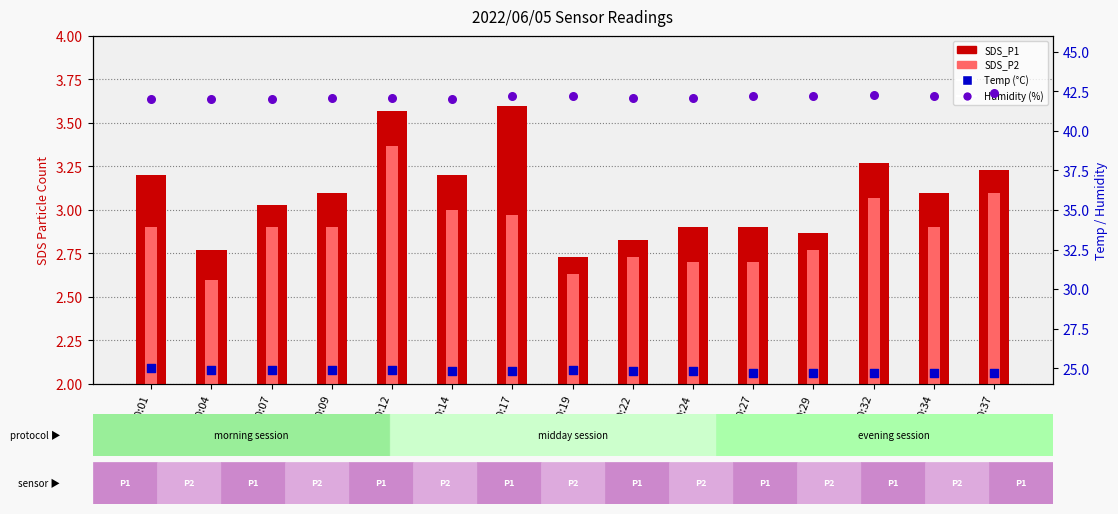

Which series reaches the maximum Y coordinate?

Humidity (%)